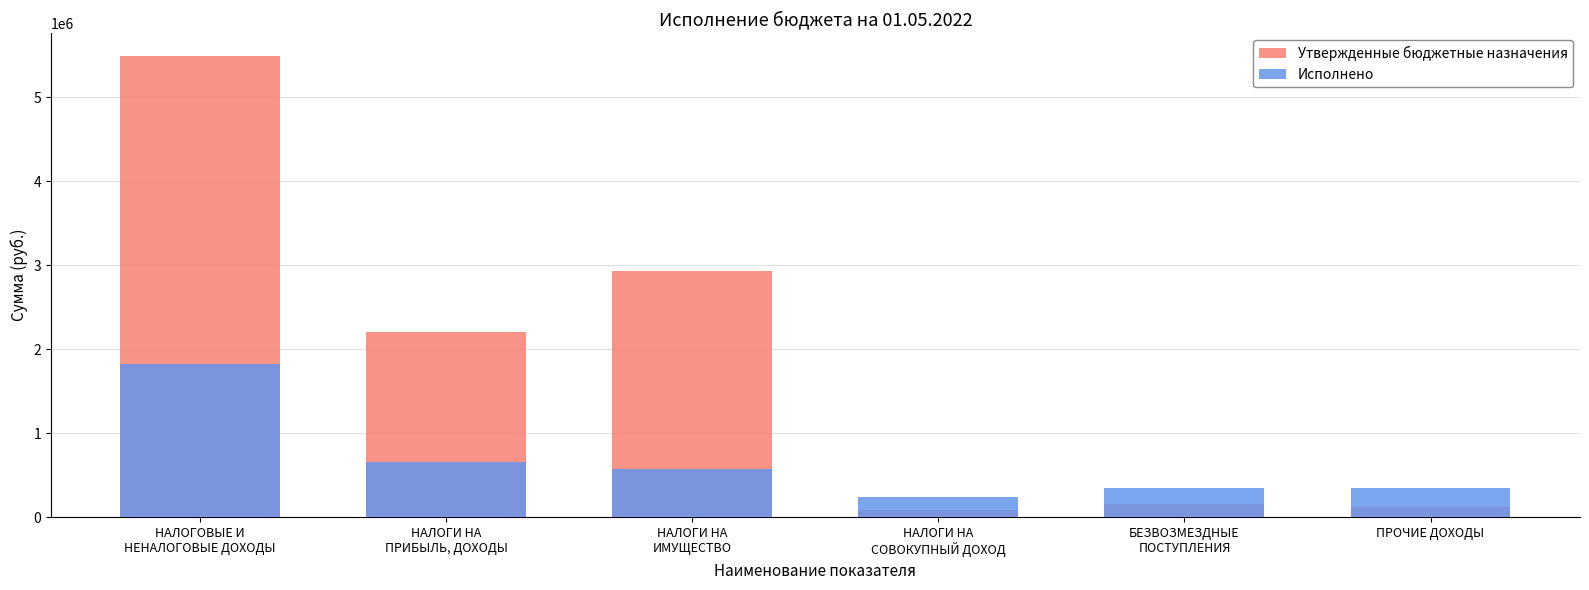

Rank the series by their average value, from highest to lowest.

Утвержденные бюджетные назначения, Исполнено